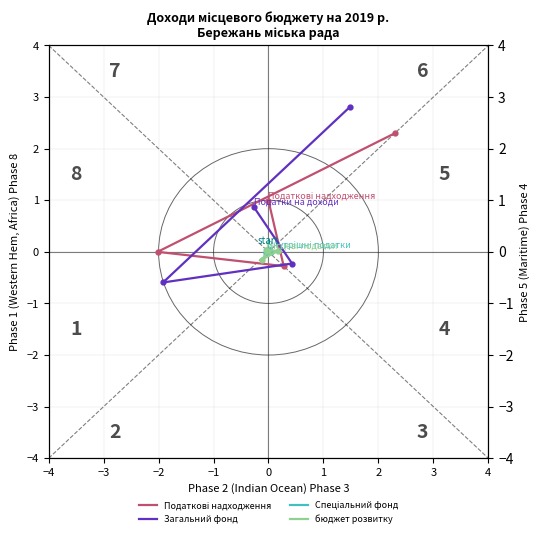

At how many categories does at least one series exceed 2?

1